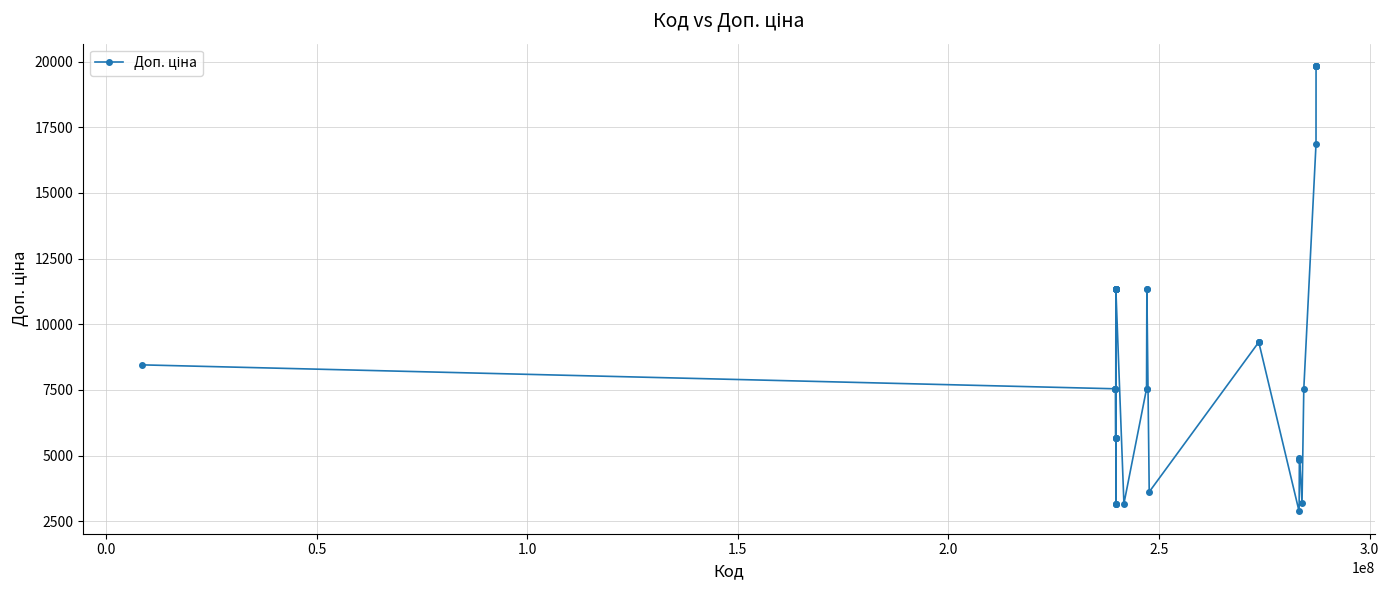

What is the value of the 9th point from the left?

5667.0